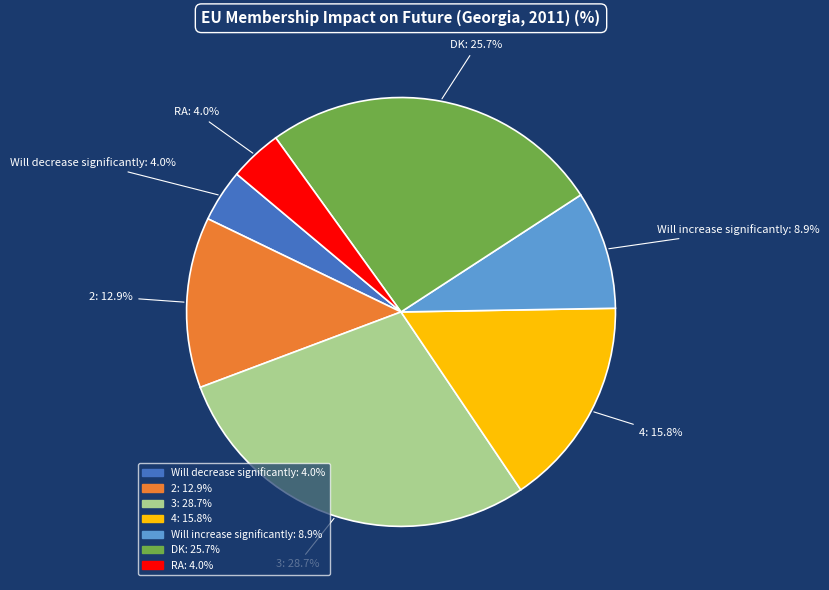

To the nearest percent, what is the difference between the largest and smallest slice percentages?

25%